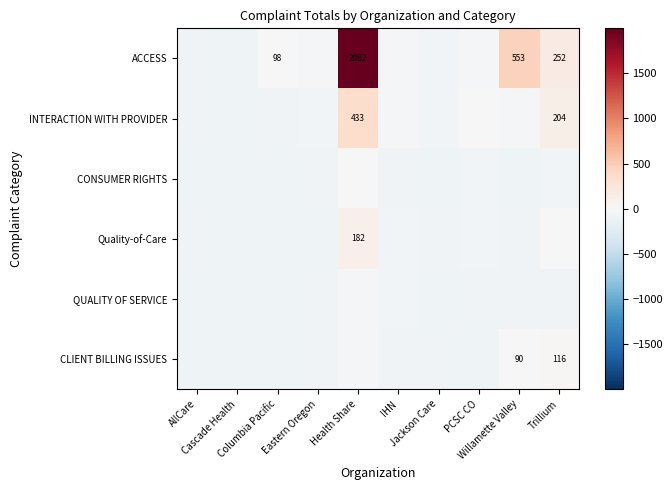

What is the minimum value shown in the chart?

-86.1